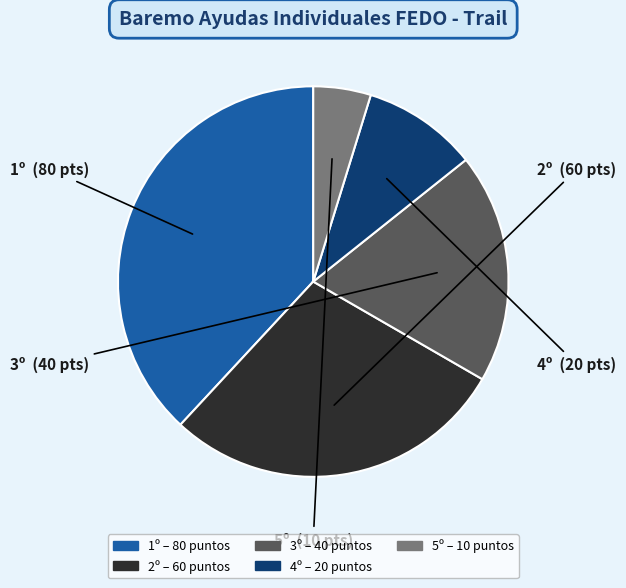

What is the ratio of the value at 3º to the value at 4º?

2.0